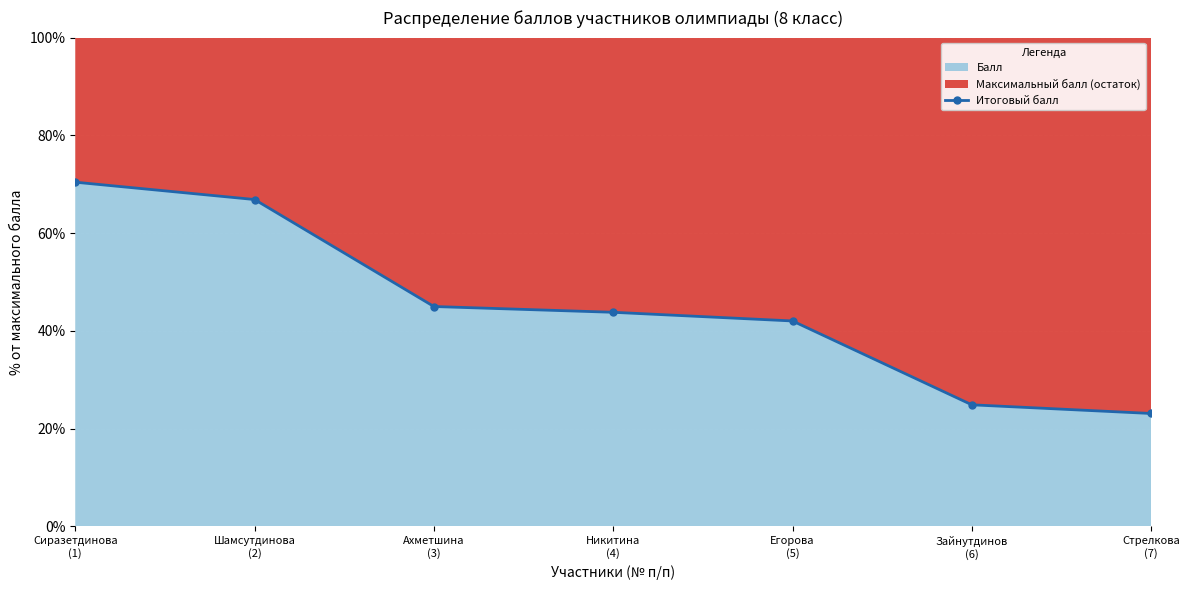

Reading left to right, what are all the values shown in this chart?

70.4	66.9	45.0	43.8	42.0	24.9	23.1